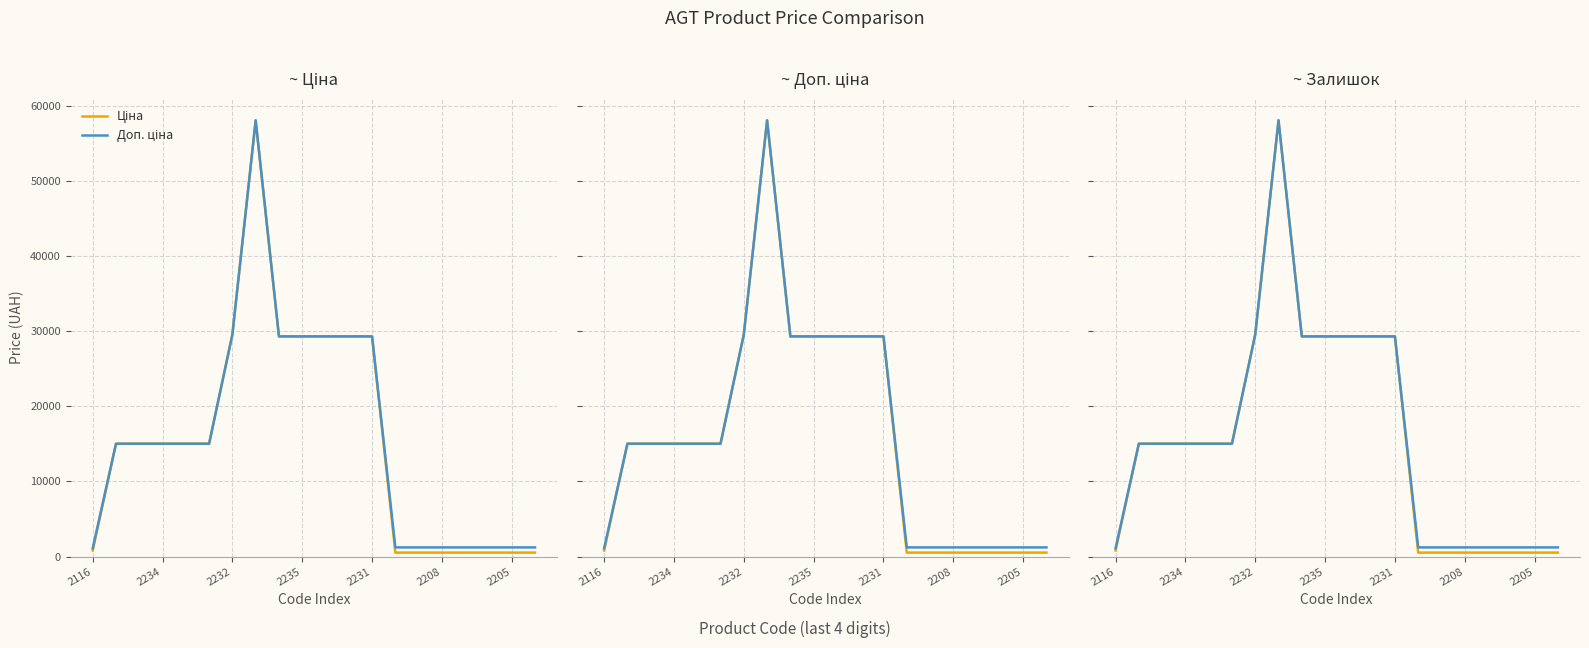

Which series has the widest spread of values?

Ціна